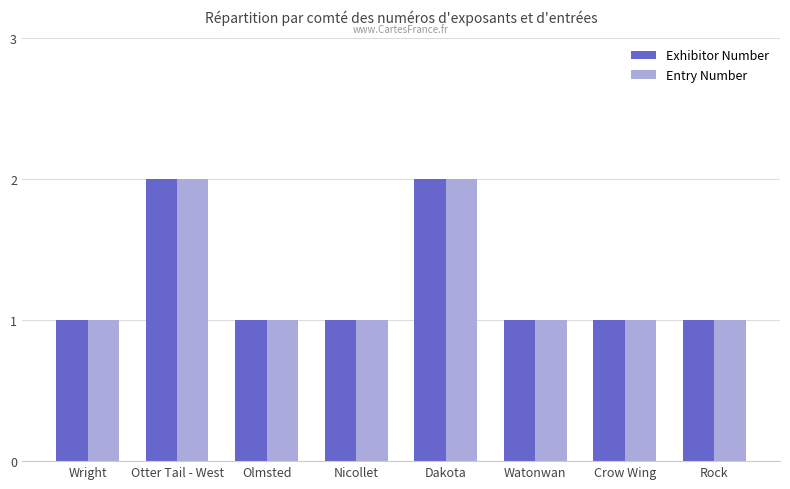

What is the sum of the Exhibitor Number values at Otter Tail - West and Wright?

3